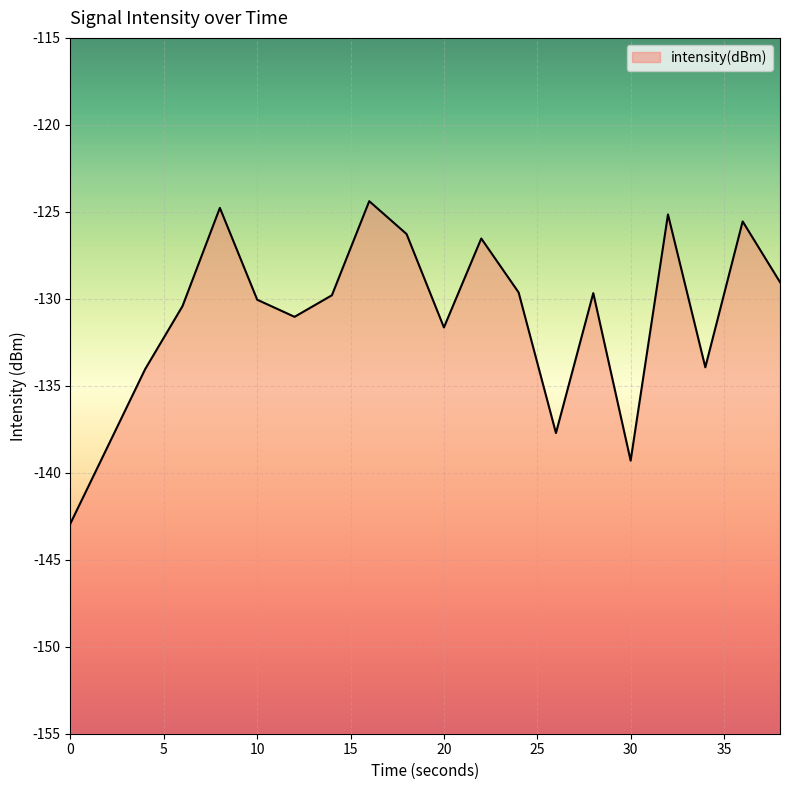

What is the difference between the maximum and minimum values?

18.5